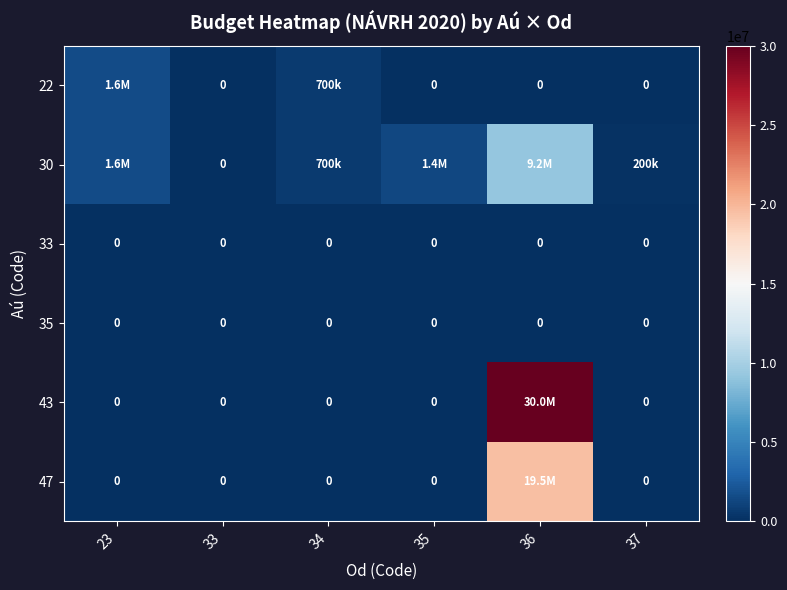

The value of 35 at 23 is 0. True or false?

True